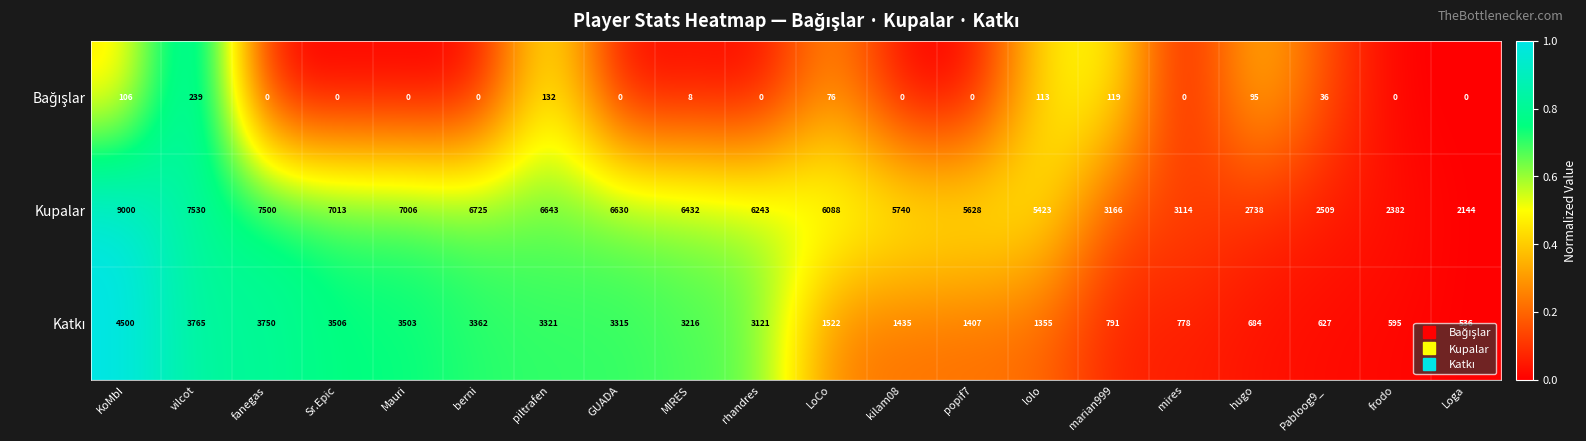

Between rhandres and Pabloog9_, which series saw the biggest shift?

Kupalar